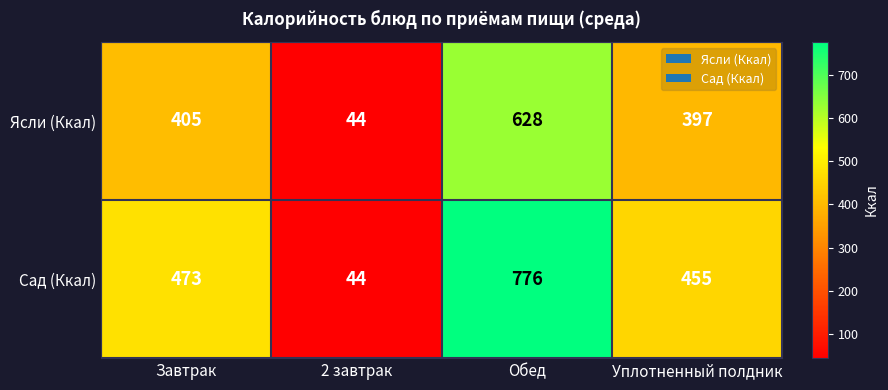

At which category is the sum across all series the highest?

Обед